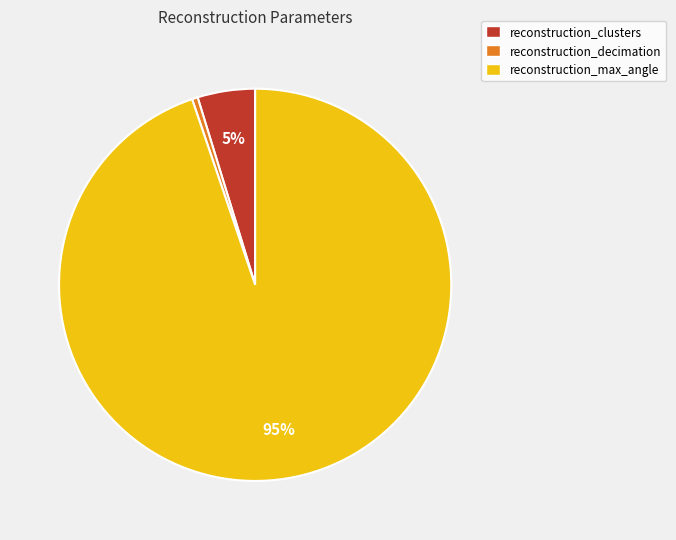

To the nearest percent, what is the combined percentage of reconstruction_clusters and reconstruction_decimation?

5%